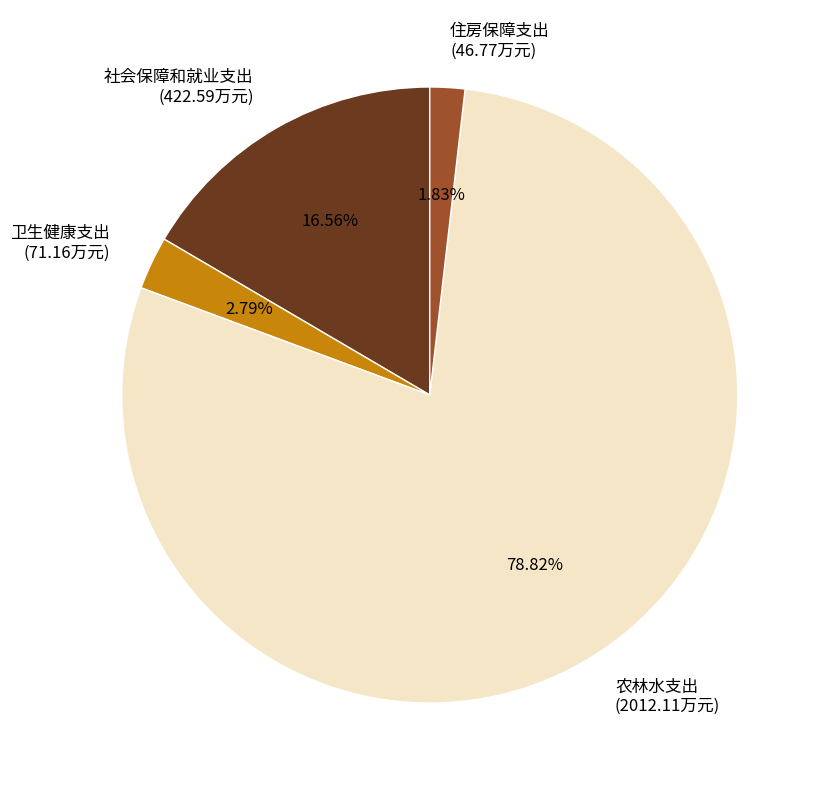

To the nearest percent, what percentage of the pie is 农林水支出?

79%